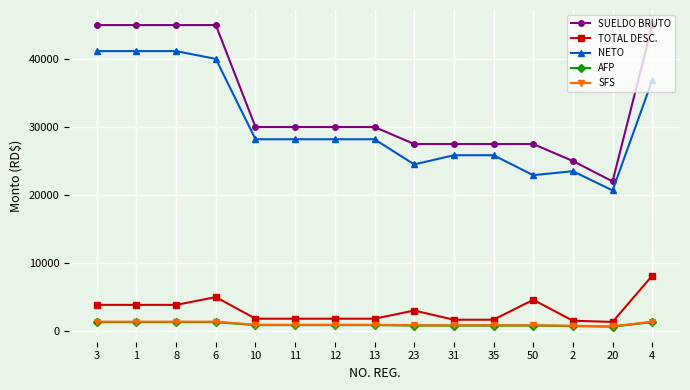

What is the sum of the NETO values at 50 and 11?

51122.7